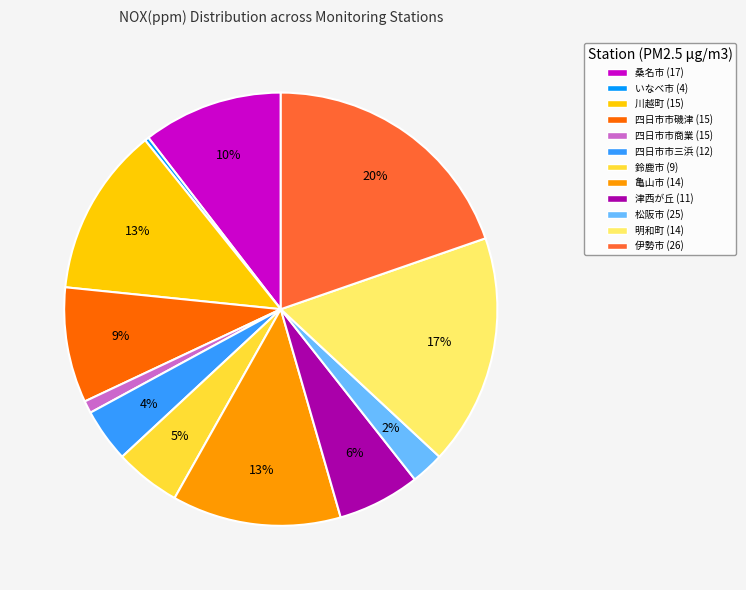

Which slice is the smallest?

いなべ市 (4)